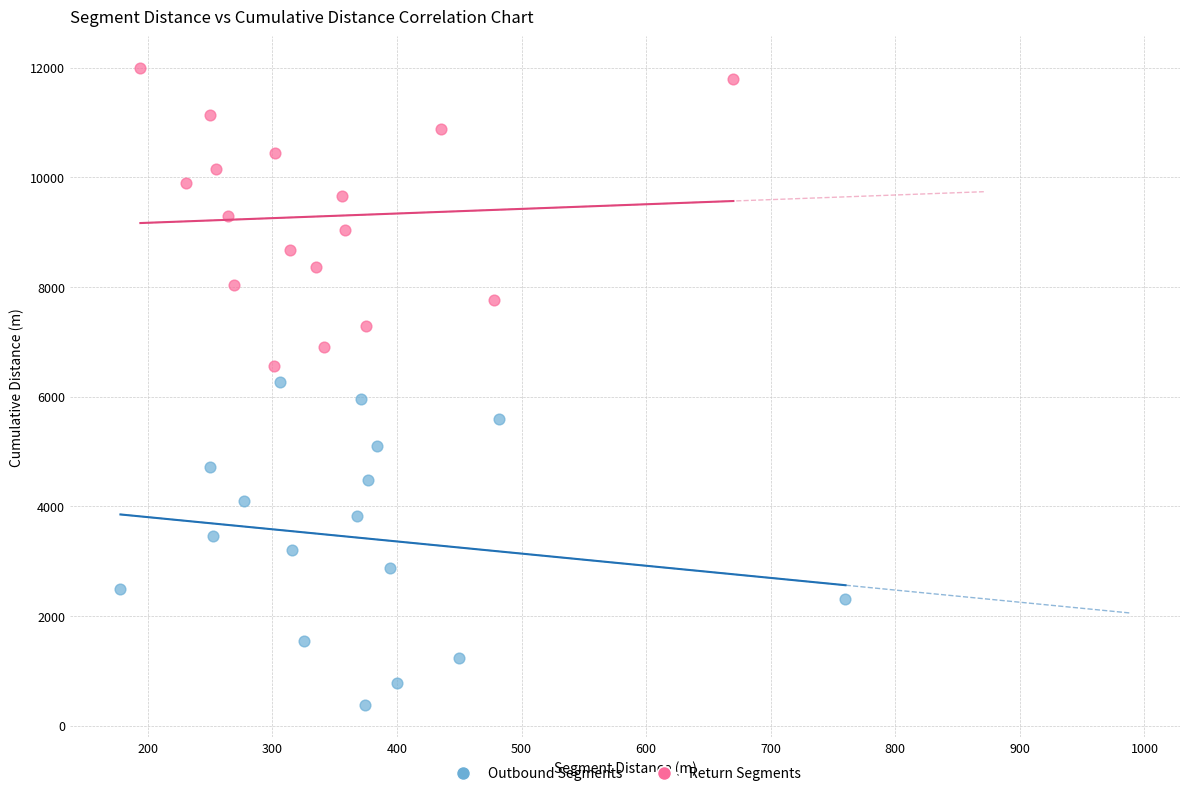

Which series has the largest Y range (max minus min)?

Outbound Segments